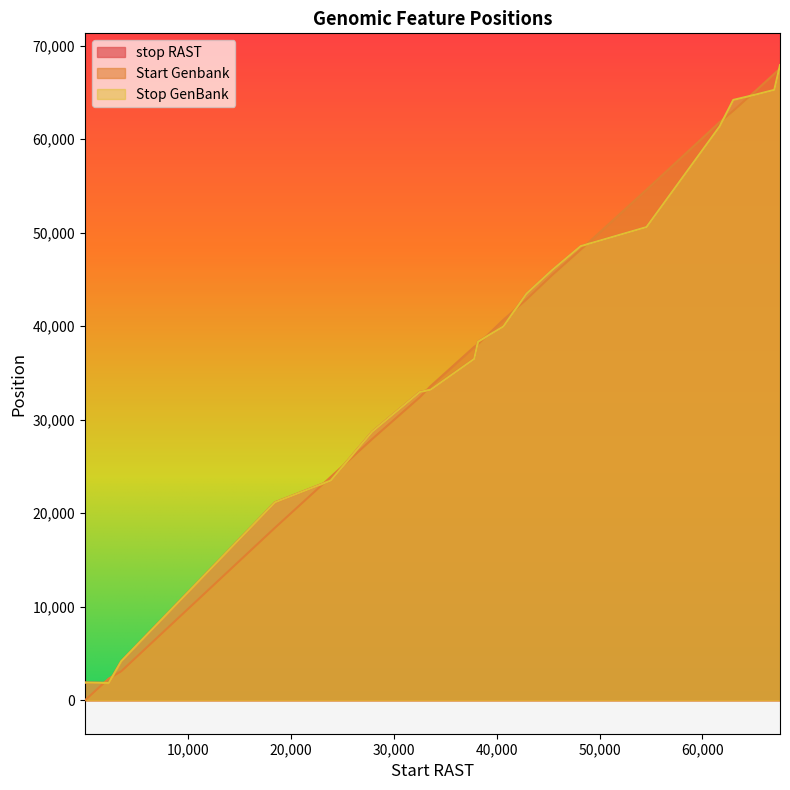

True or false: Stop GenBank and stop RAST cross at least once.

False